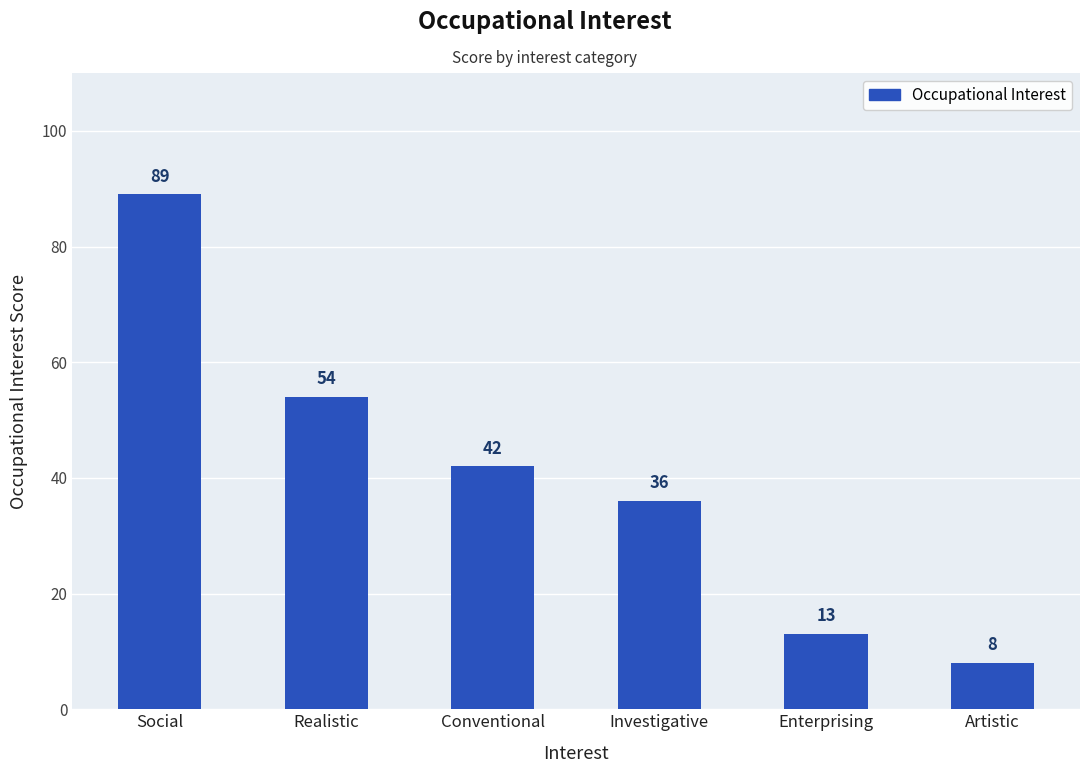

What is the ratio of the value at Investigative to the value at Realistic?

0.7